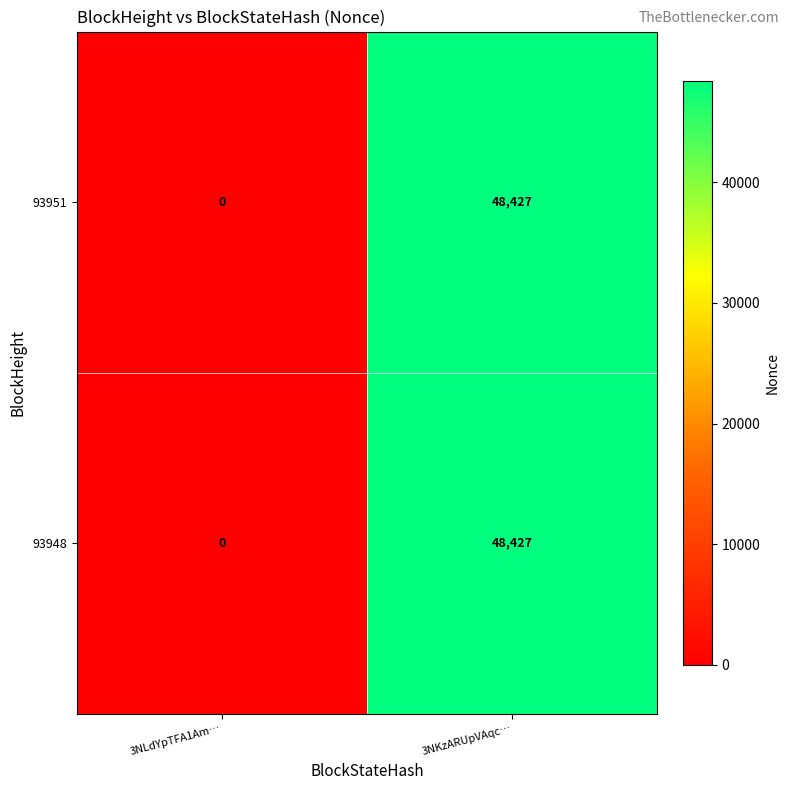

Where is 93948 nearest to the value 24213?

3NLdYpTFA1Am…